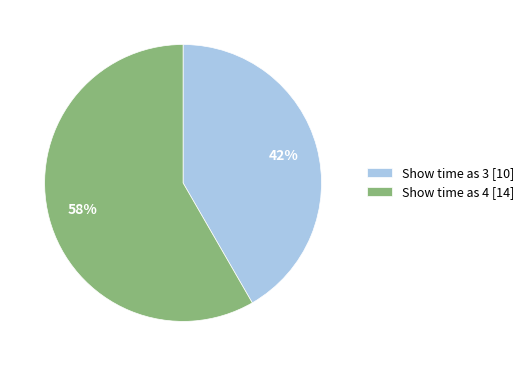

To the nearest percent, what is the combined percentage of Show time as 4 [14] and Show time as 3 [10]?

100%